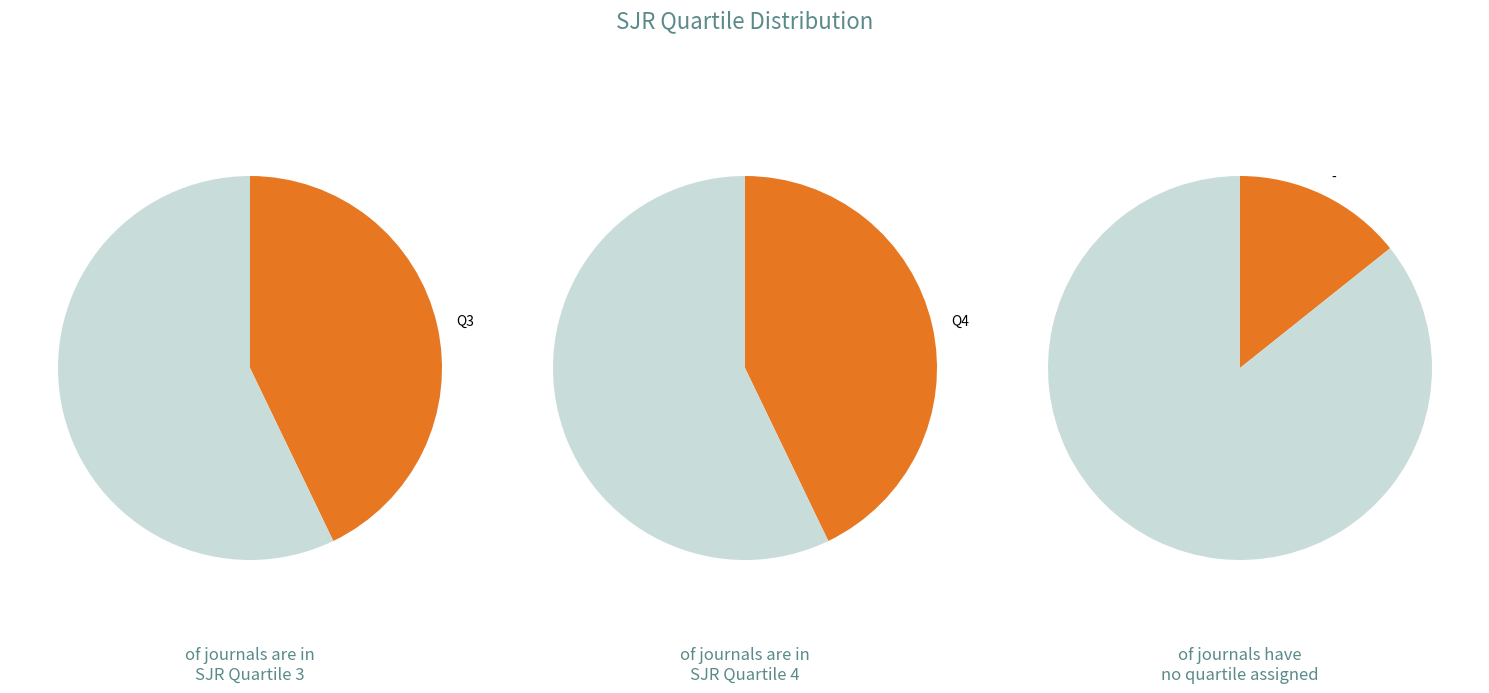

Does Q3 represent more than half of the total?

No